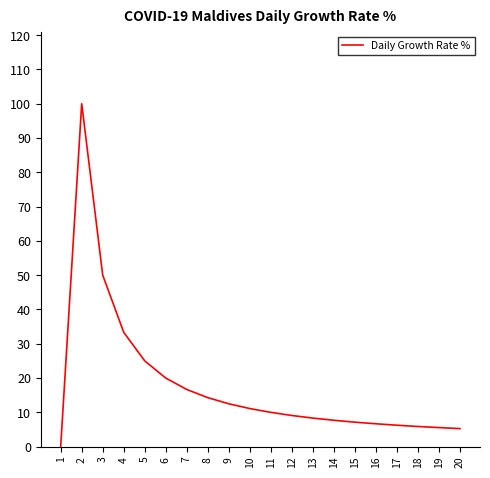

Is it true that the value at 4 is 53.0?

False